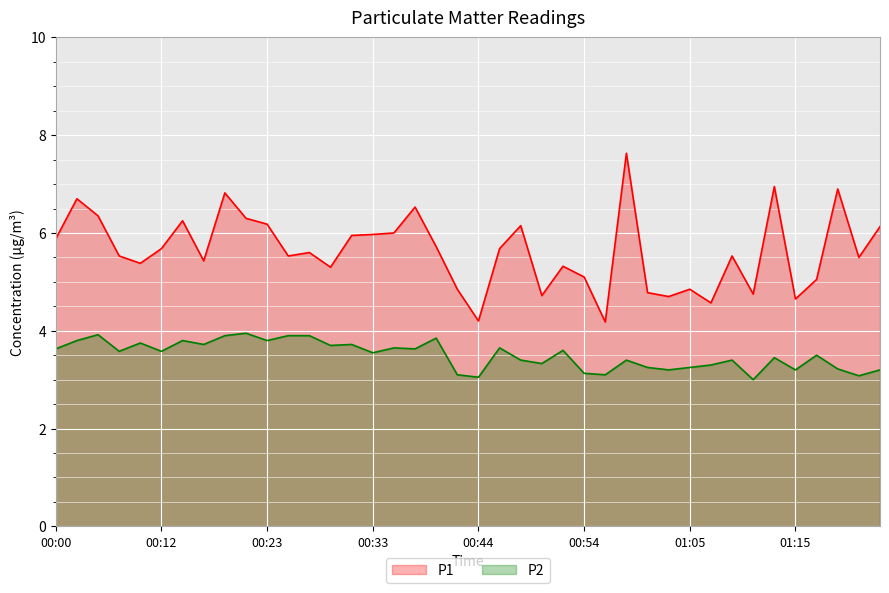

What is the difference between the highest and lowest values at 11?

1.6